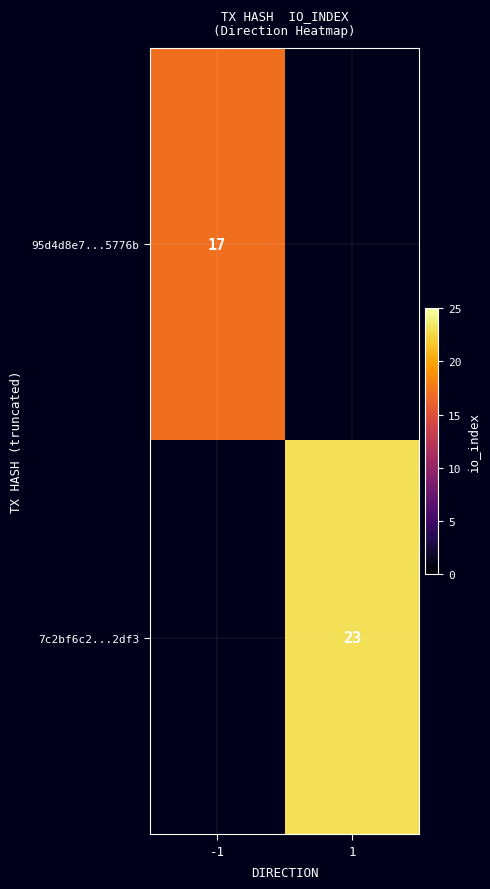

The 95d4d8e7...5776b series shows 26 at -1. True or false?

False